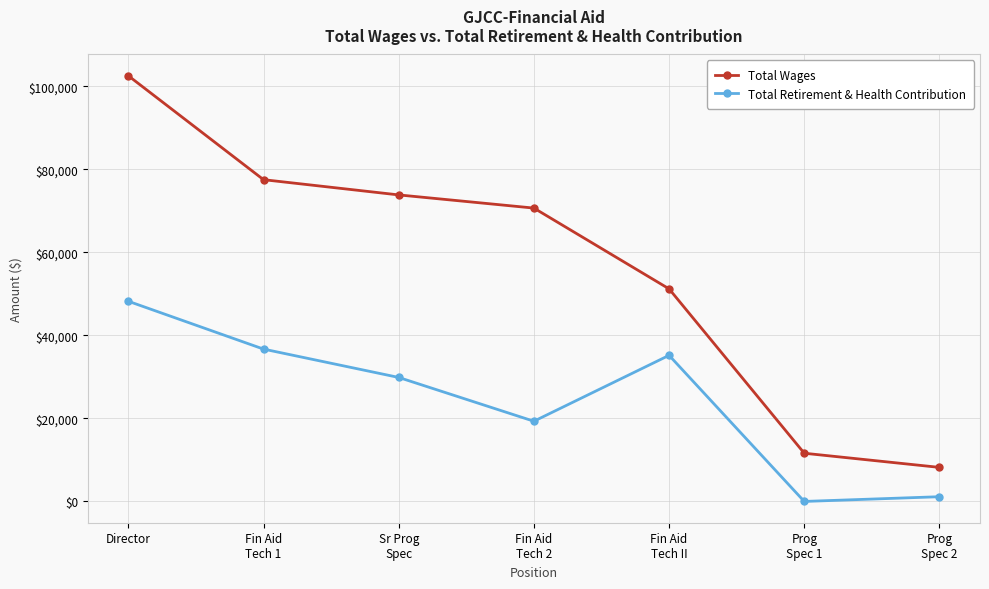

True or false: Total Retirement & Health Contribution and Total Wages cross at least once.

False